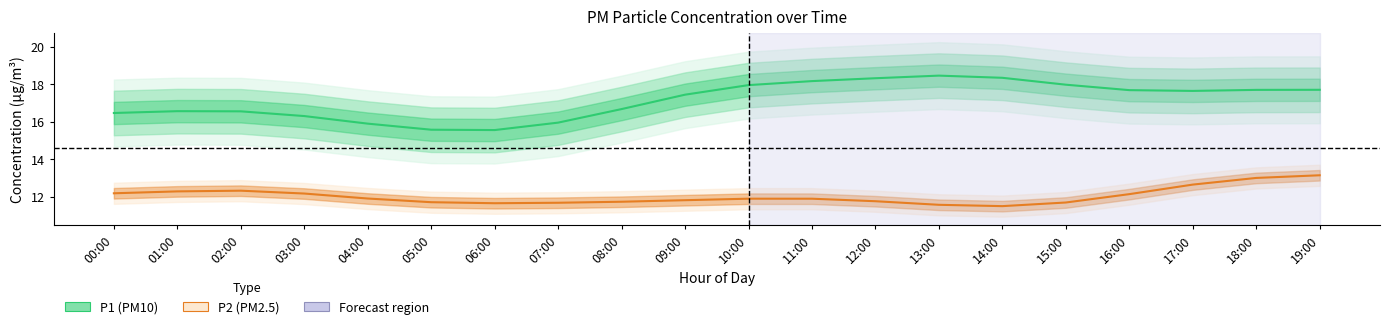

Which series changed the most between 12:00 and 16:00?

P1